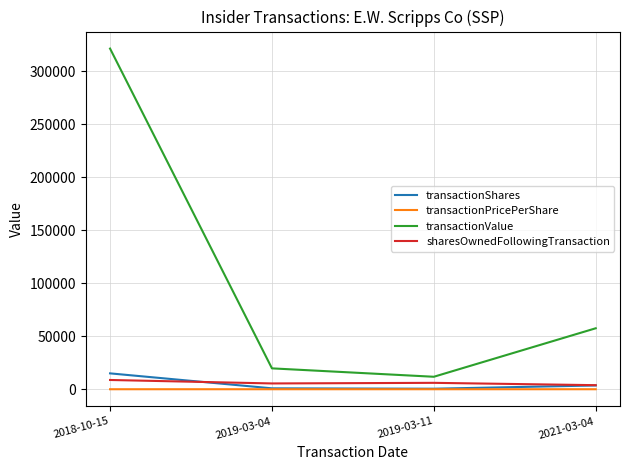

The value of transactionValue at 2018-10-15 is 443175.7. True or false?

False